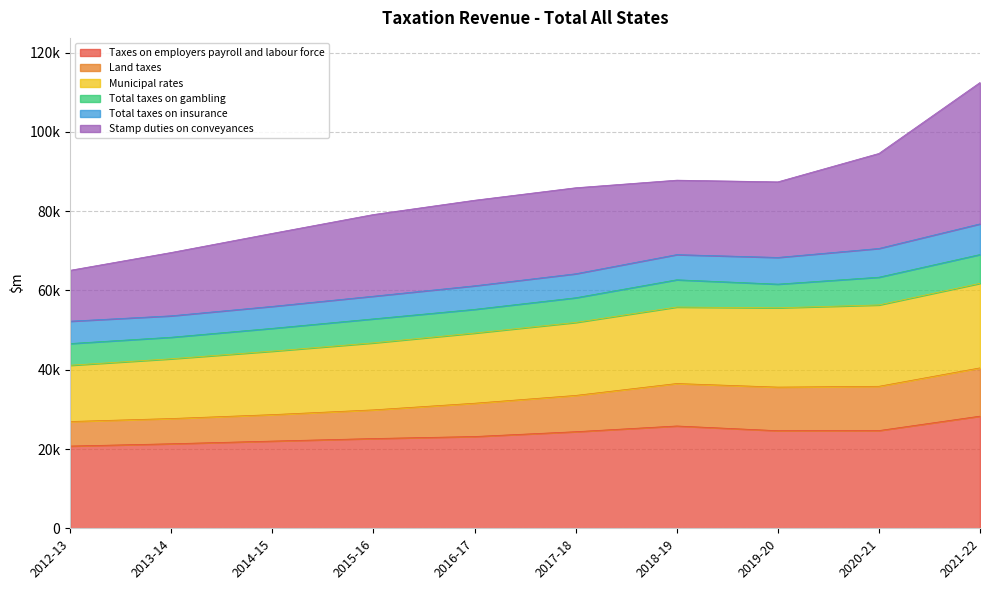

What is the label of the 6th point from the left?

2017-18